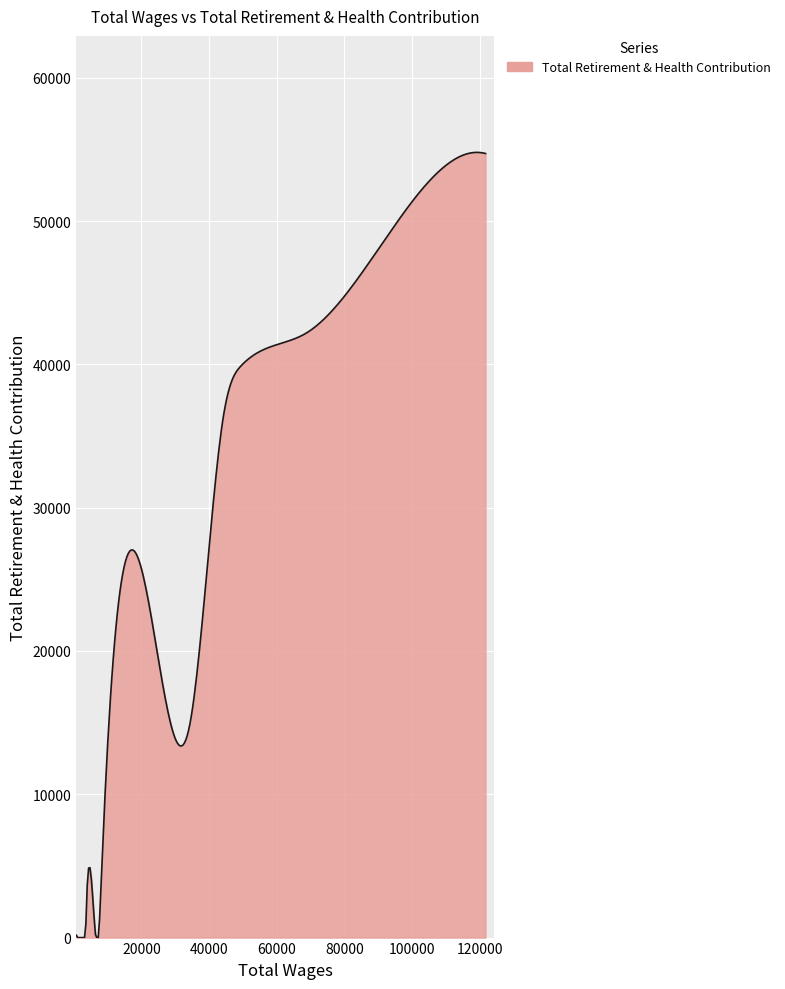

What is the difference between the maximum and minimum values?

54794.8